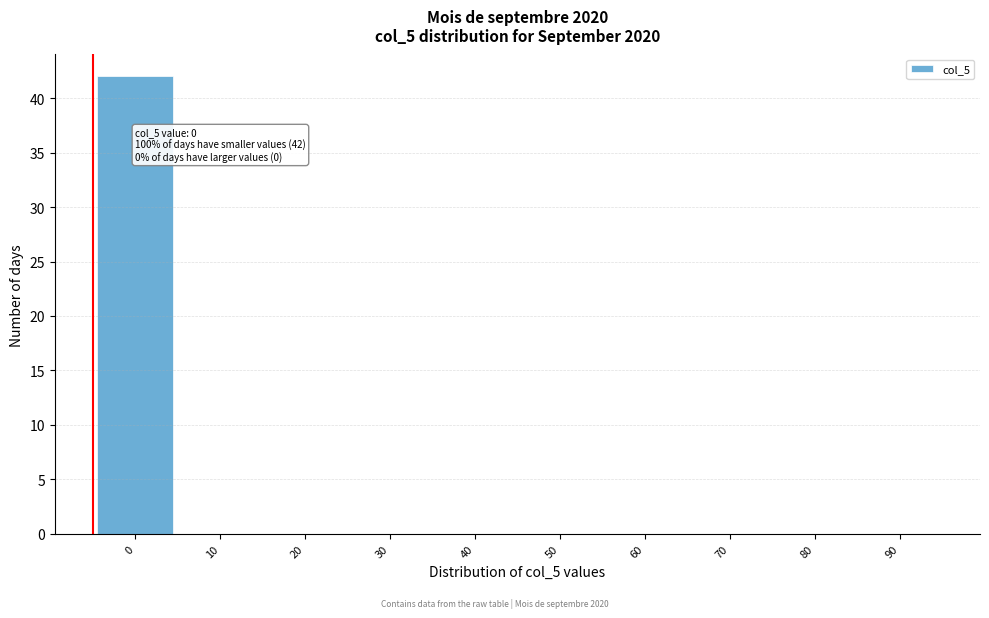

Reading left to right, transcribe all the data shown in this chart.

0=42	10=0	20=0	30=0	40=0	50=0	60=0	70=0	80=0	90=0